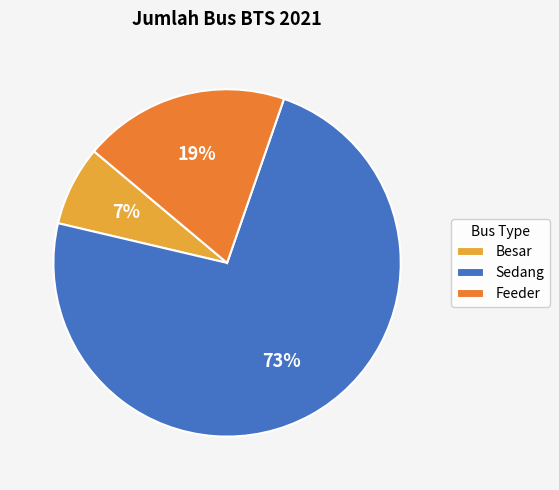

To the nearest percent, what percentage of the pie is Feeder?

19%